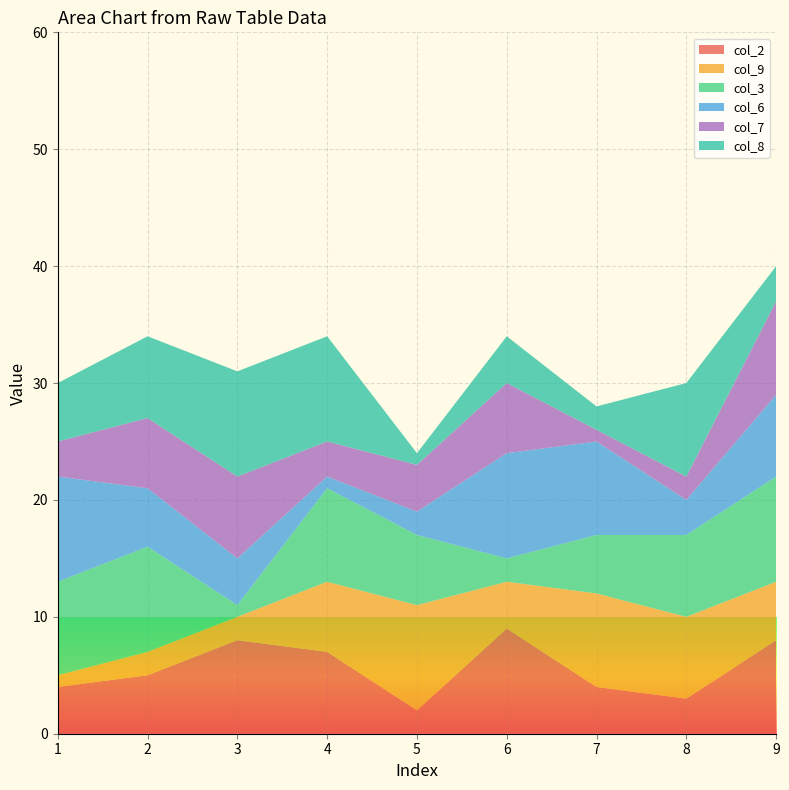

Reading left to right, extract all data points from this chart.

col_2: 1=4	2=5	3=8	4=7	5=2	6=9	7=4	8=3	9=8
col_9: 1=1	2=2	3=2	4=6	5=9	6=4	7=8	8=7	9=5
col_3: 1=8	2=9	3=1	4=8	5=6	6=2	7=5	8=7	9=9
col_6: 1=9	2=5	3=4	4=1	5=2	6=9	7=8	8=3	9=7
col_7: 1=3	2=6	3=7	4=3	5=4	6=6	7=1	8=2	9=8
col_8: 1=5	2=7	3=9	4=9	5=1	6=4	7=2	8=8	9=3